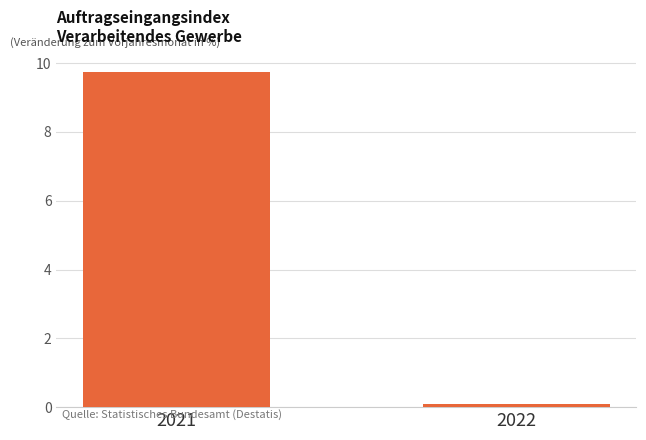

Rank the categories by value from highest to lowest.

2021, 2022